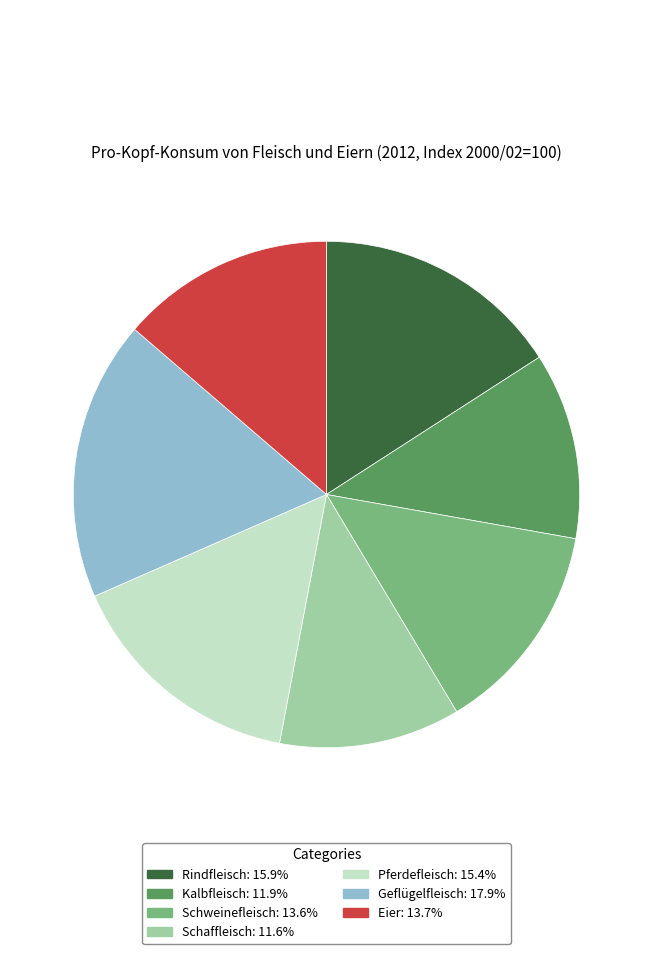

The Rindfleisch slice represents 16% of the pie. True or false?

True